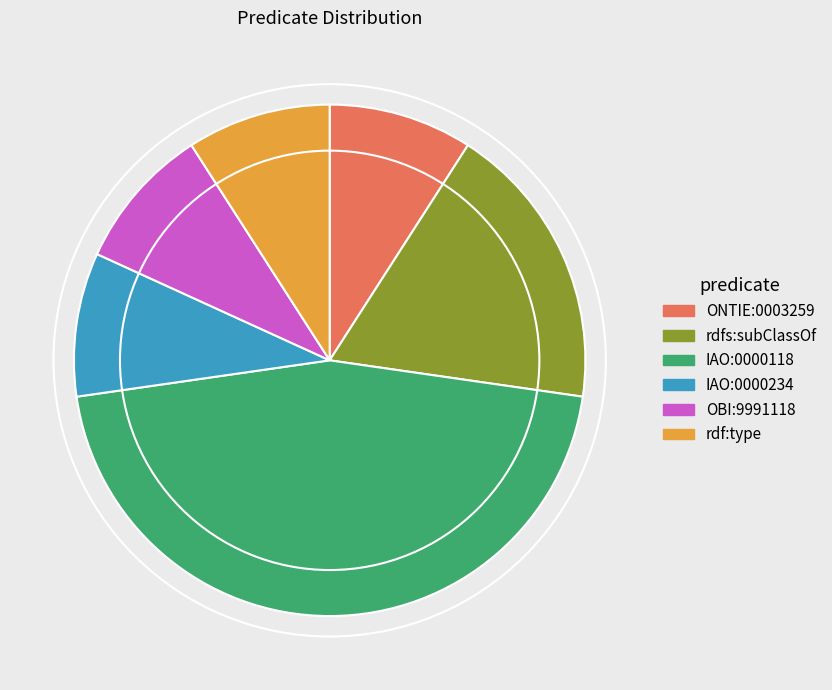

How many slices are in this pie chart?

6